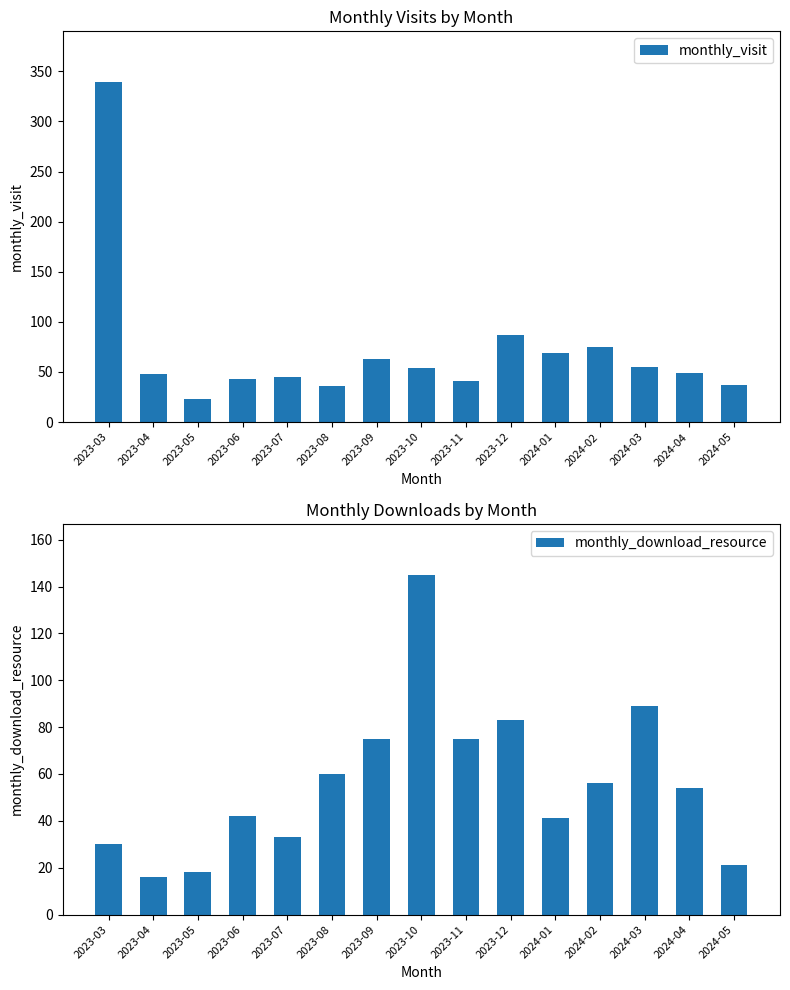

Reading left to right, transcribe all the data shown in this chart.

monthly_visit: 339	48	23	43	45	36	63	54	41	87	69	75	55	49	37
monthly_download_resource: 30	16	18	42	33	60	75	145	75	83	41	56	89	54	21